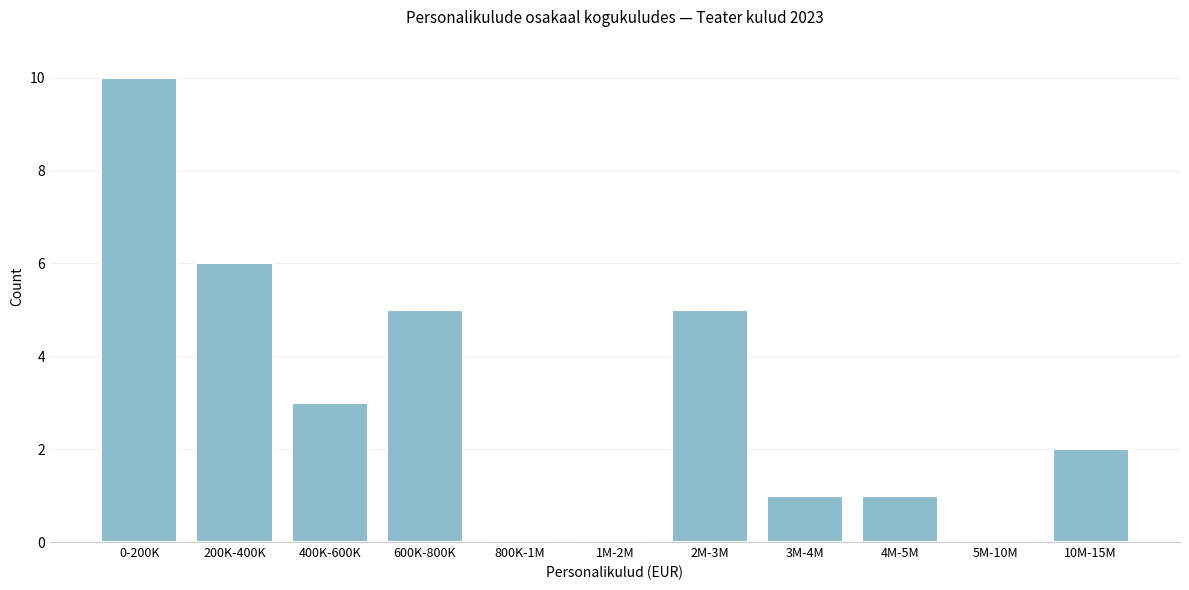

Reading right to left, what are all the values shown in this chart?

10M-15M=2	5M-10M=0	4M-5M=1	3M-4M=1	2M-3M=5	1M-2M=0	800K-1M=0	600K-800K=5	400K-600K=3	200K-400K=6	0-200K=10